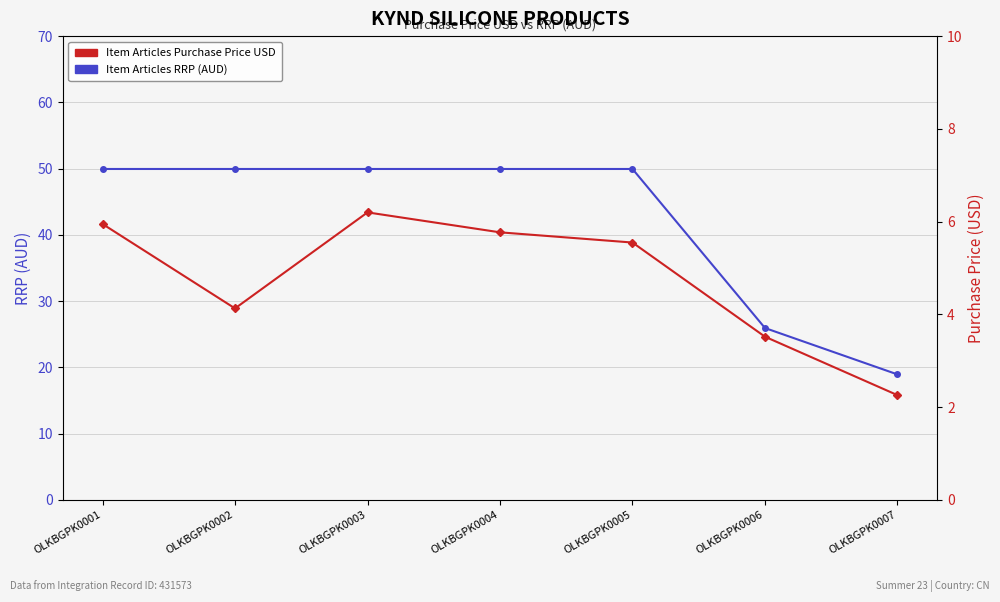

What is the greatest value displayed?

50.0